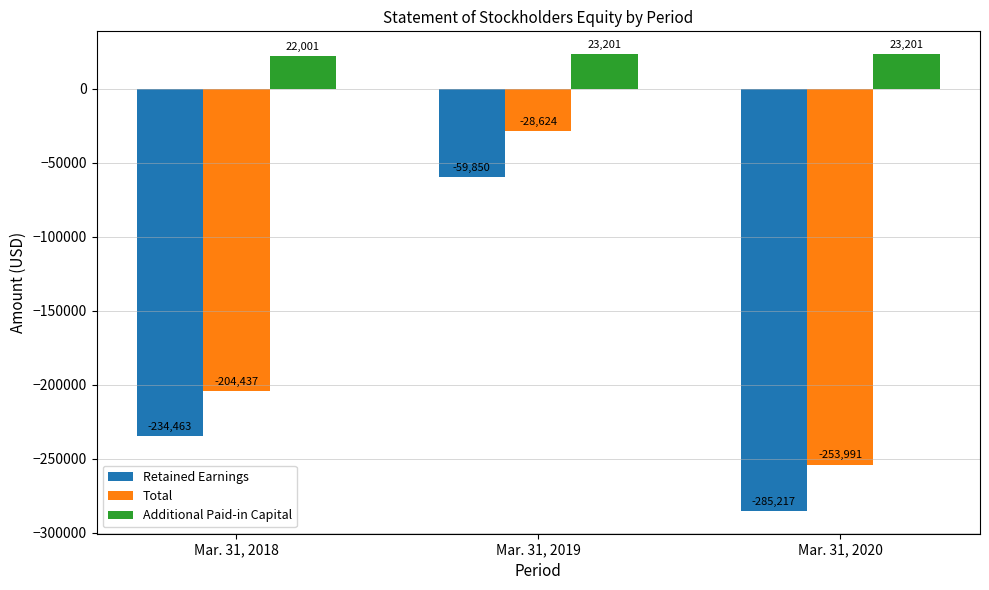

True or false: Total has a value of -28624 at Mar. 31, 2019.

True